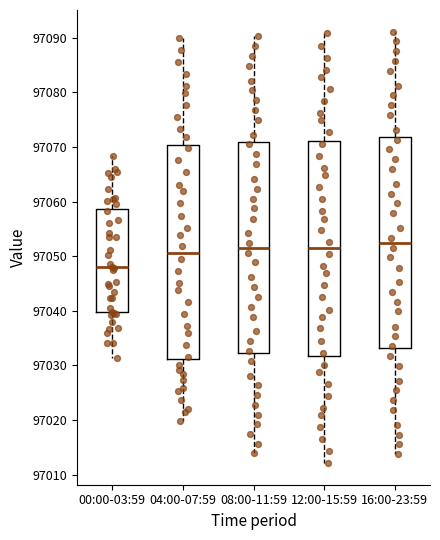

Where does the median line of the box for 12:00-15:59 sit on the y-axis? The values are not printed on the chart, so give them approximately, as read against the axis.

97051